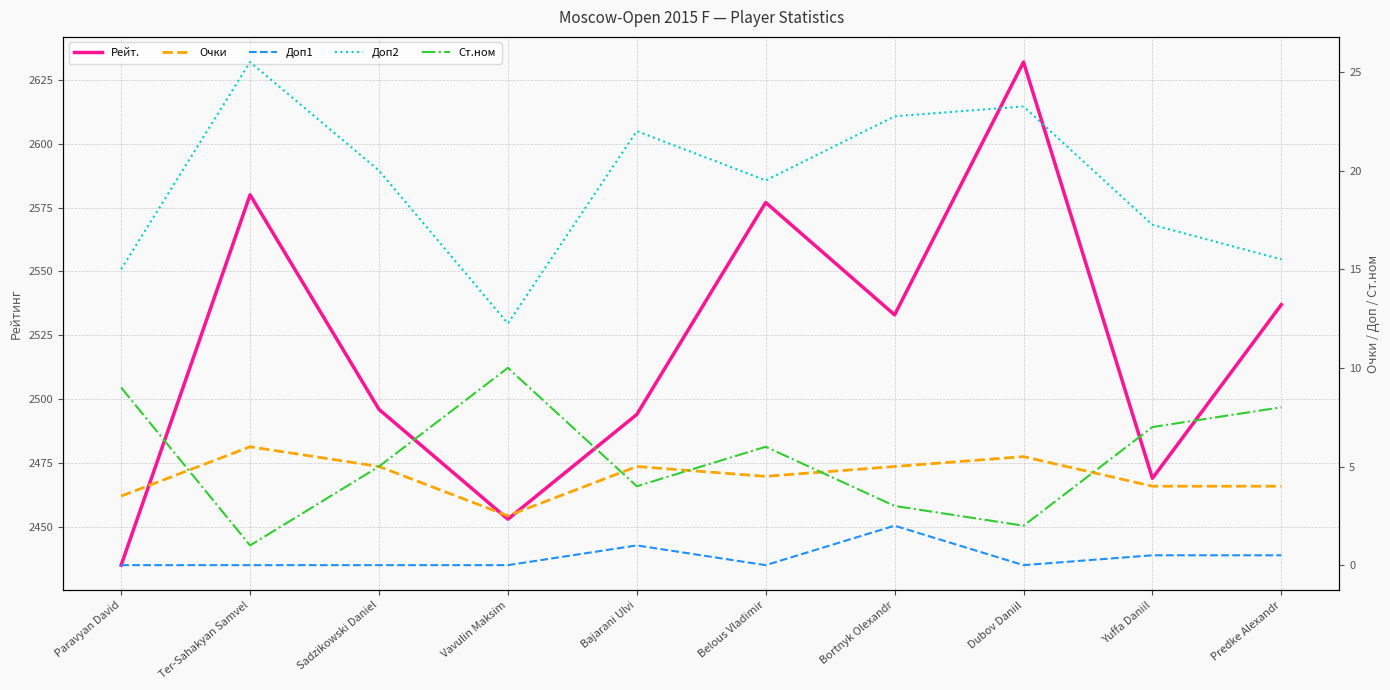

At which category is the sum across all series the highest?

Dubov Daniil